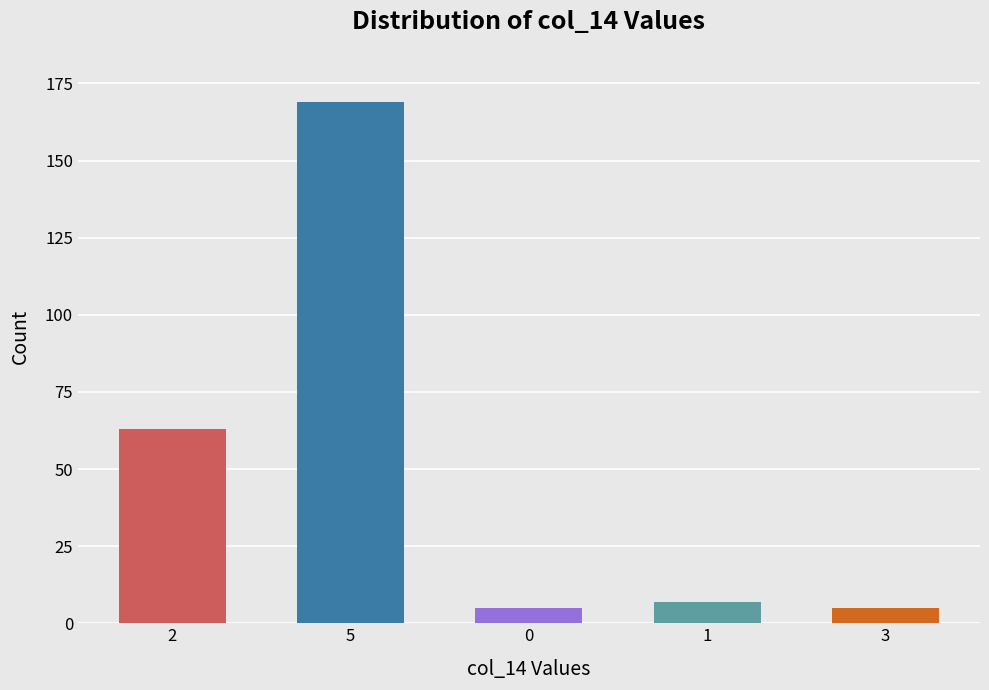

What is the sum of all values?

249